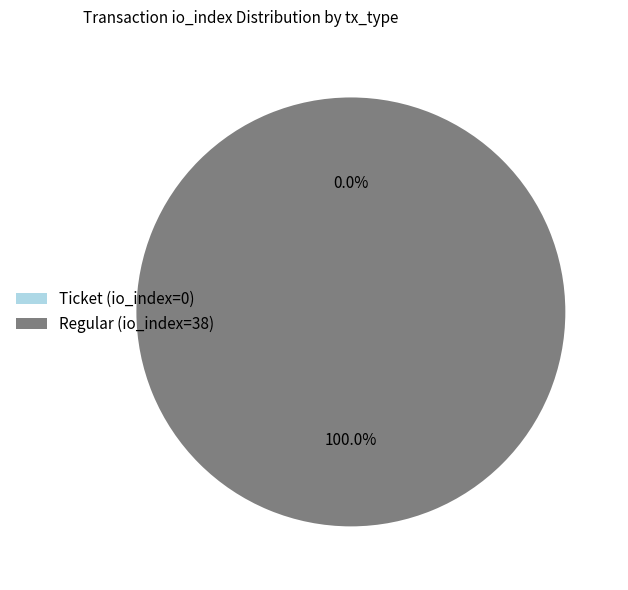

Is it true that Regular (io_index=38) is 99% of the pie?

False